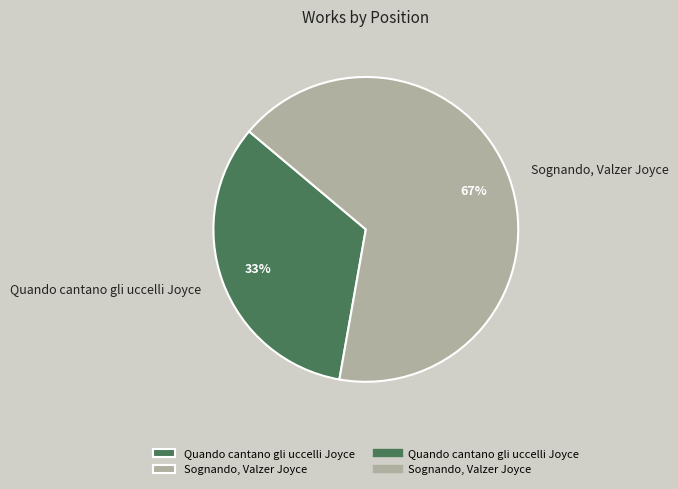

Approximately how many times larger is the value at Quando cantano gli uccelli Joyce compared to Sognando, Valzer Joyce?

0.5